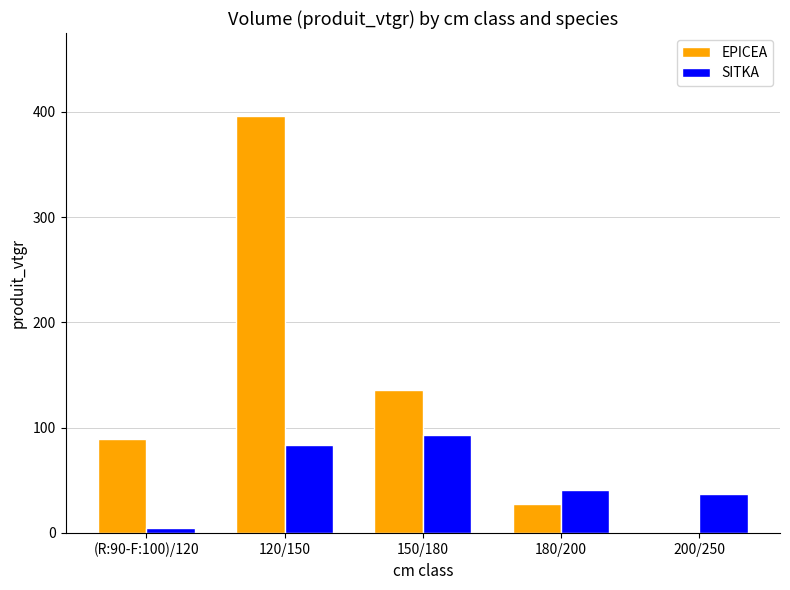

Is it true that EPICEA equals 93.4 at 150/180?

False